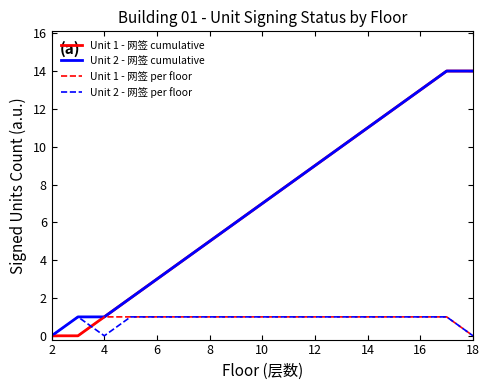

What is the maximum value shown in the chart?

14